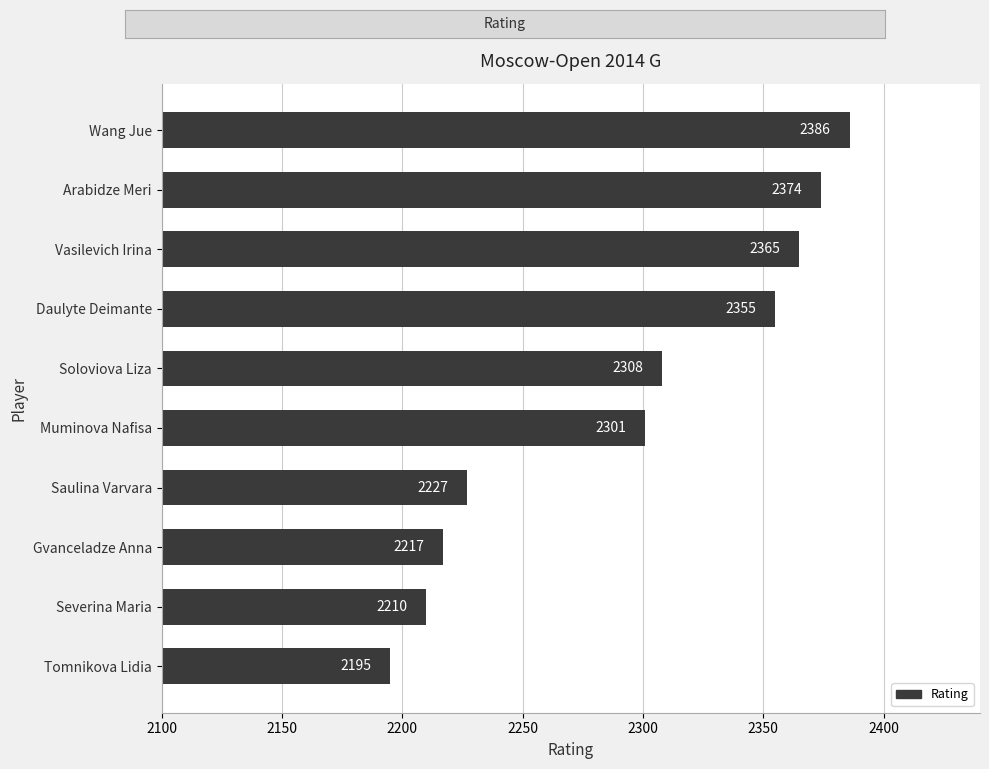

Count the number of categories in the chart.

10